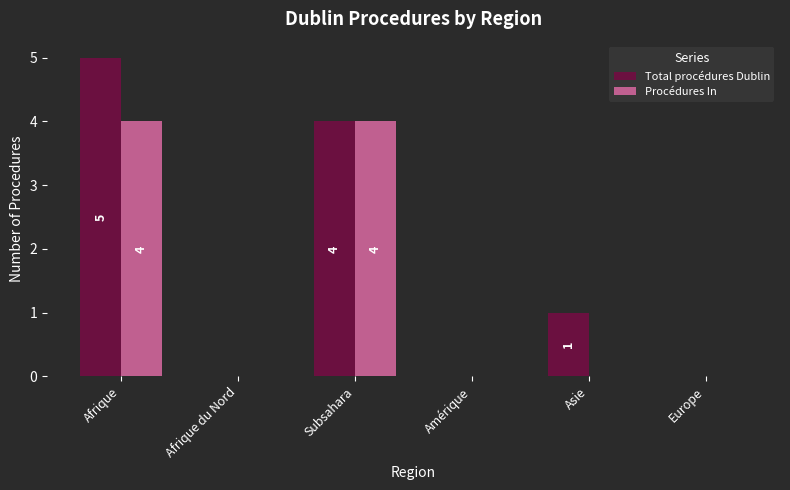

Reading left to right, extract all data points from this chart.

Total procédures Dublin: 5	0	4	0	1	0
Procédures In: 4	0	4	0	0	0